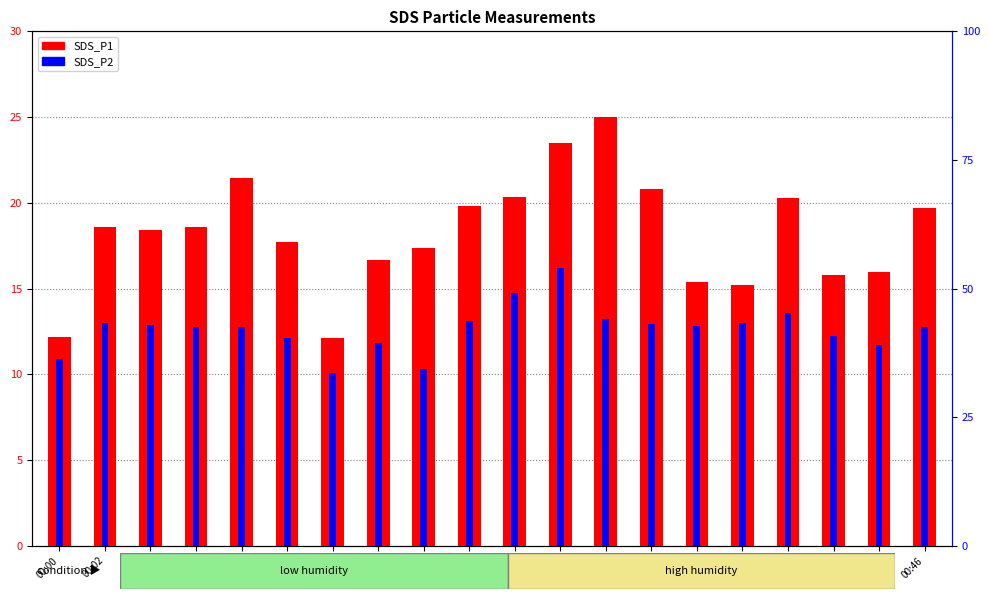

At which label does SDS_P1 reach its peak?

00:29